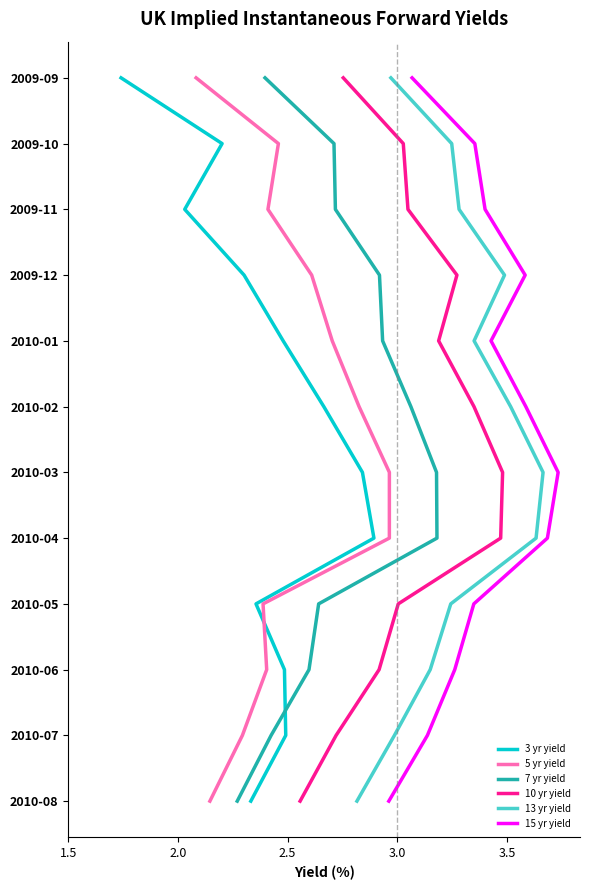

Which series has the widest spread of values?

3 yr yield